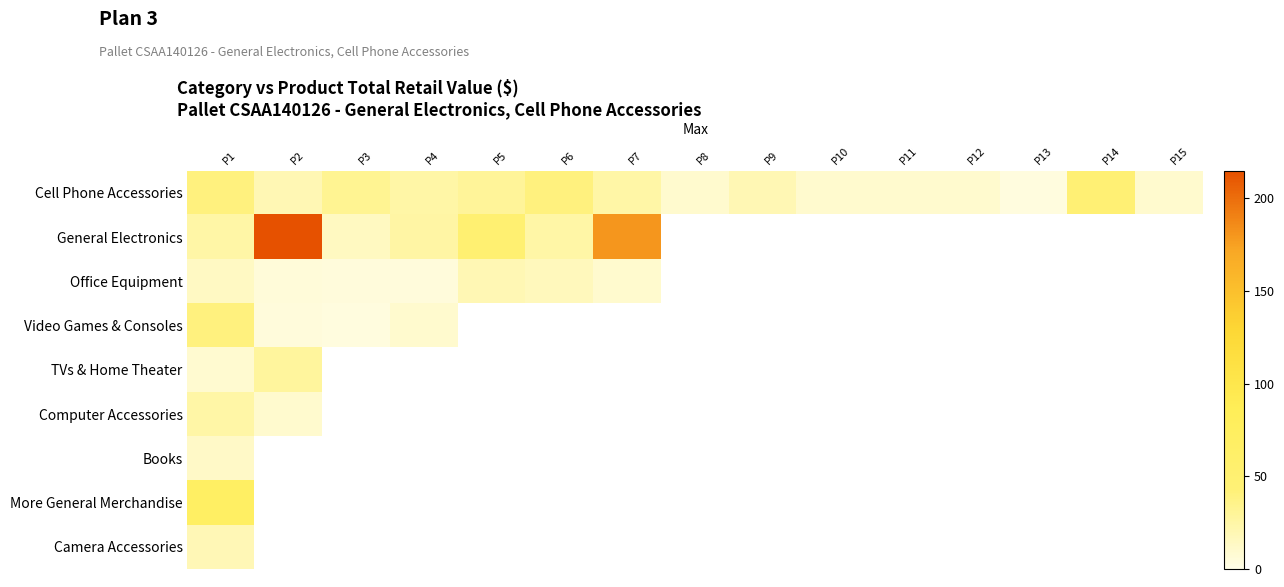

What is the highest value of the More General Merchandise series?

69.9